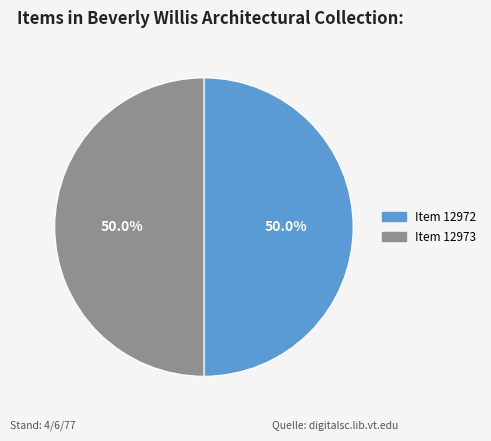

Approximately how many times larger is the value at Item 12972 compared to Item 12973?

1.0